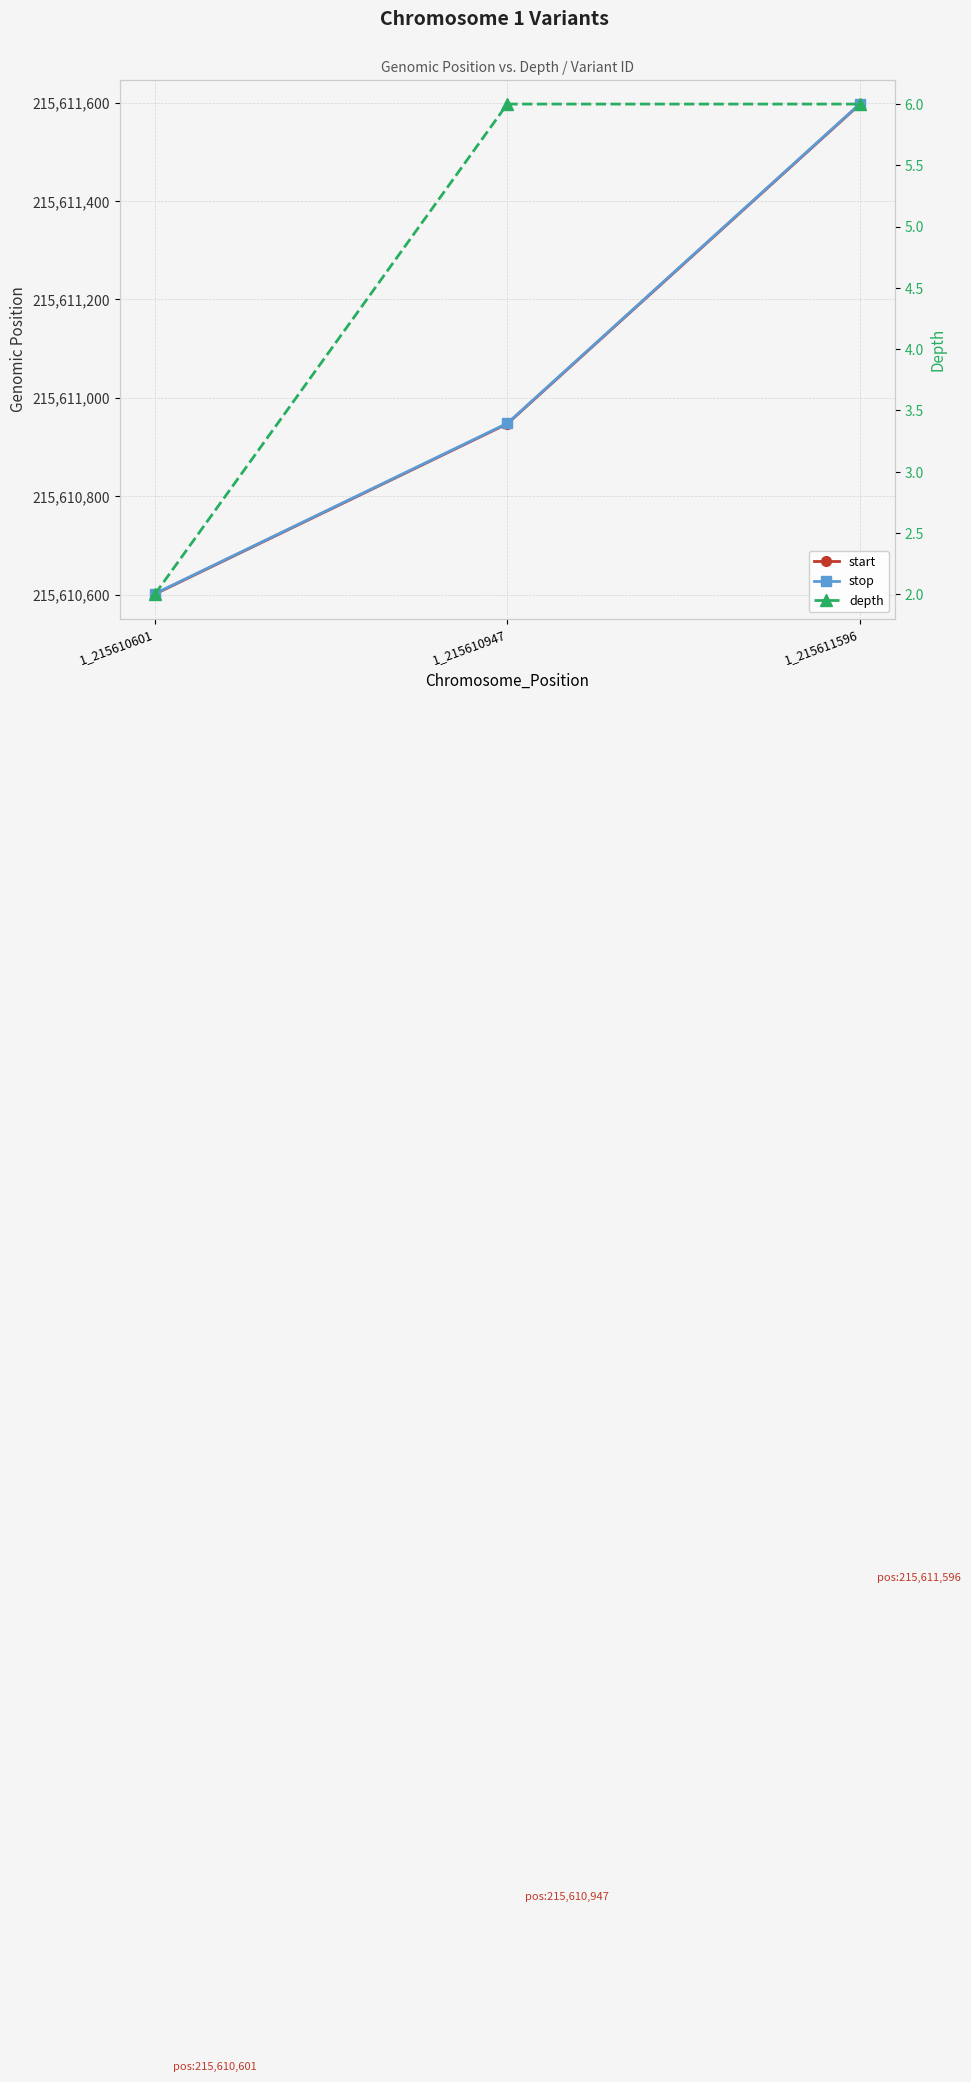

The value of stop at 1_215610947 is 215610948. True or false?

True